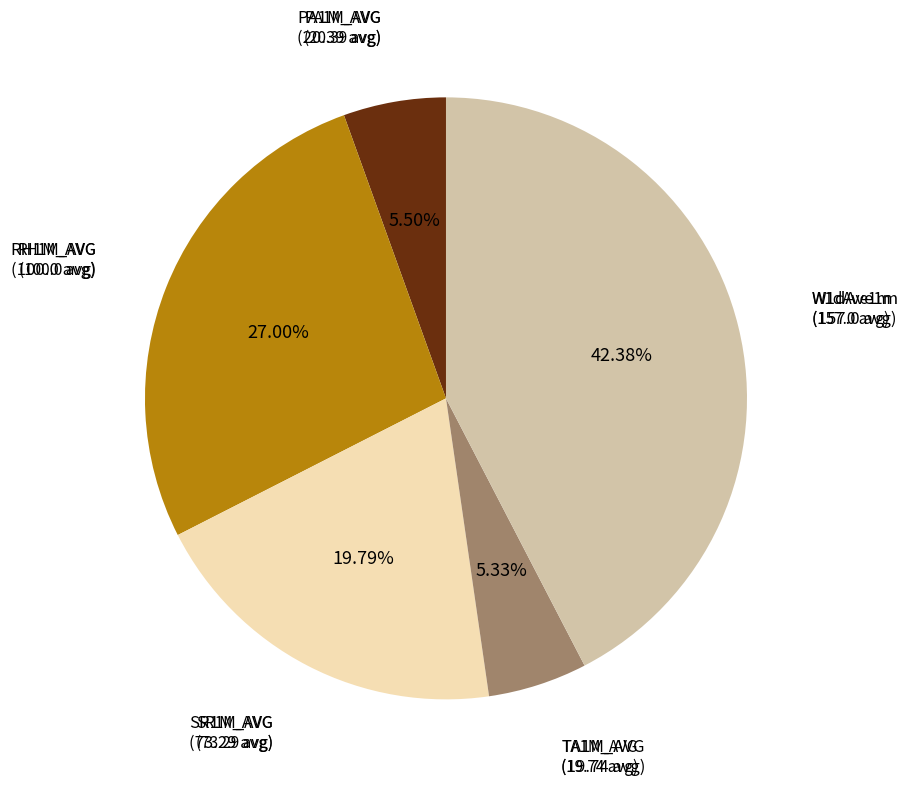

To the nearest percent, what is the average slice percentage?

20%